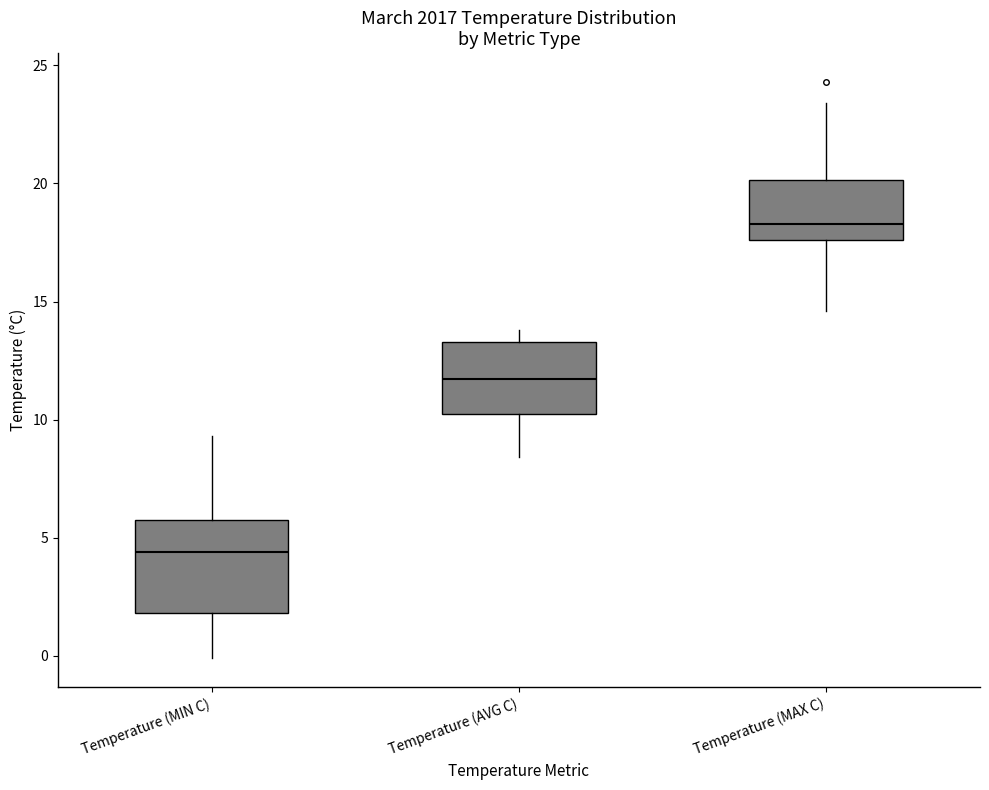

Reading left to right, transcribe this box plot: for each box, give where its median line is, the range the box spans, and where its two whiskers end, as read against the y-axis. The values are not printed on the chart, so give them approximately, as read against the axis.

Temperature (MIN C): median 4.5, box 2.0 to 6.0, whiskers 0.0 to 9.5
Temperature (AVG C): median 11.5, box 10.5 to 13.5, whiskers 8.5 to 14.0
Temperature (MAX C): median 18.5, box 17.5 to 20.0, whiskers 14.5 to 23.5